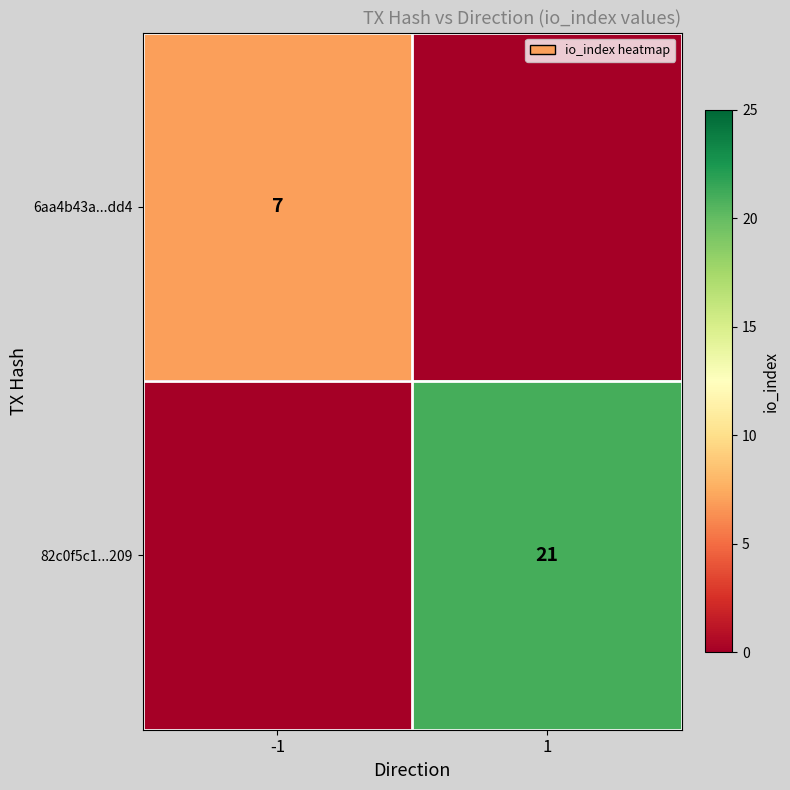

The 6aa4b43a...dd4 series shows 3 at -1. True or false?

False